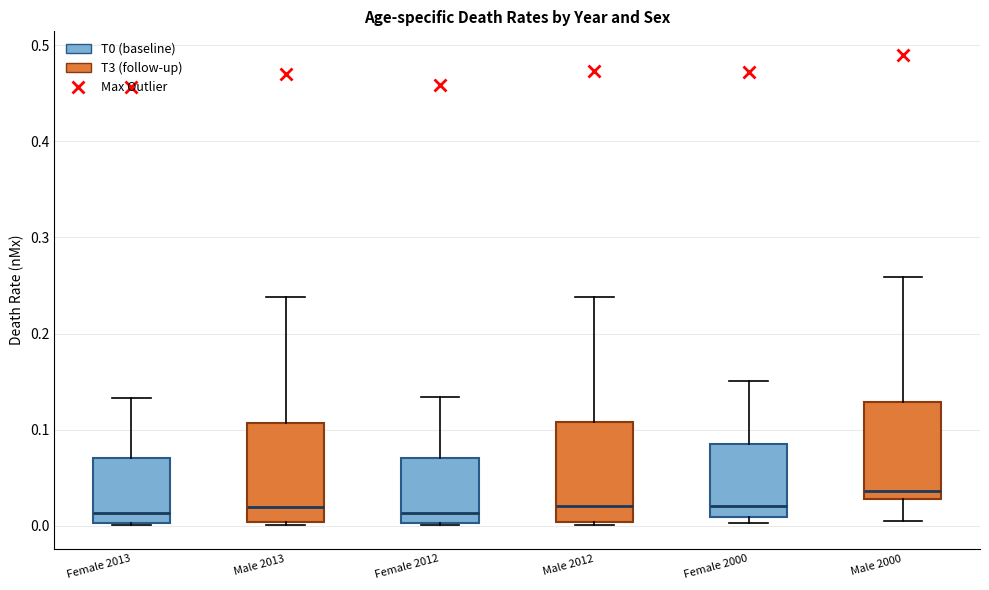

Reading left to right, transcribe this box plot: for each box, give where its median line is, the range the box spans, and where its two whiskers end, as read against the y-axis. The values are not printed on the chart, so give them approximately, as read against the axis.

Female 2013: median 0.01, box 0.00 to 0.07, whiskers 0.00 to 0.13
Male 2013: median 0.02, box 0.00 to 0.11, whiskers 0.00 to 0.24
Female 2012: median 0.01, box 0.00 to 0.07, whiskers 0.00 to 0.13
Male 2012: median 0.02, box 0.00 to 0.11, whiskers 0.00 to 0.24
Female 2000: median 0.02, box 0.01 to 0.09, whiskers 0.00 to 0.15
Male 2000: median 0.04, box 0.03 to 0.13, whiskers 0.01 to 0.26